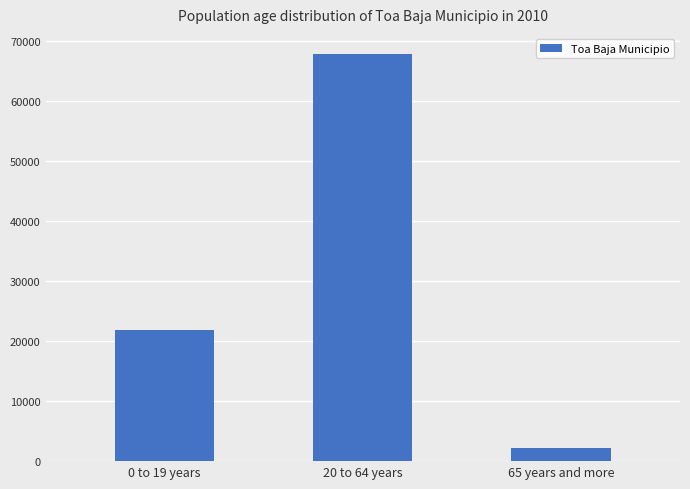

The chart shows a value of 109921 at 20 to 64 years. True or false?

False